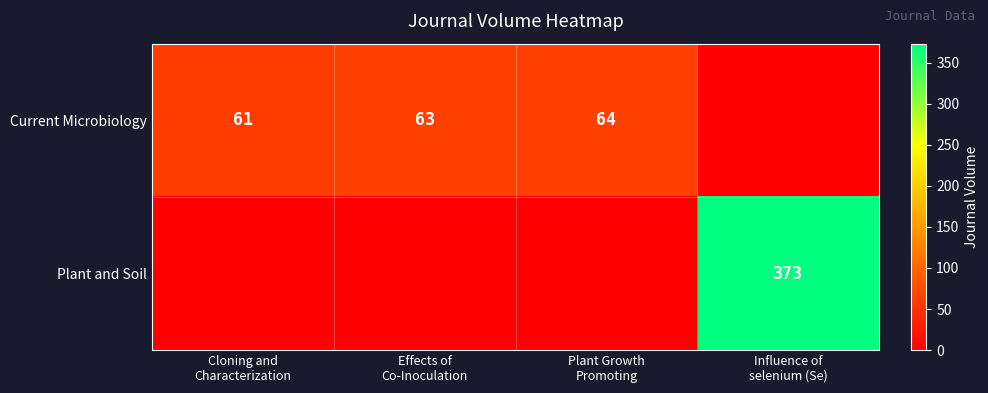

Where is Current Microbiology nearest to the value 32?

Cloning and Characterization